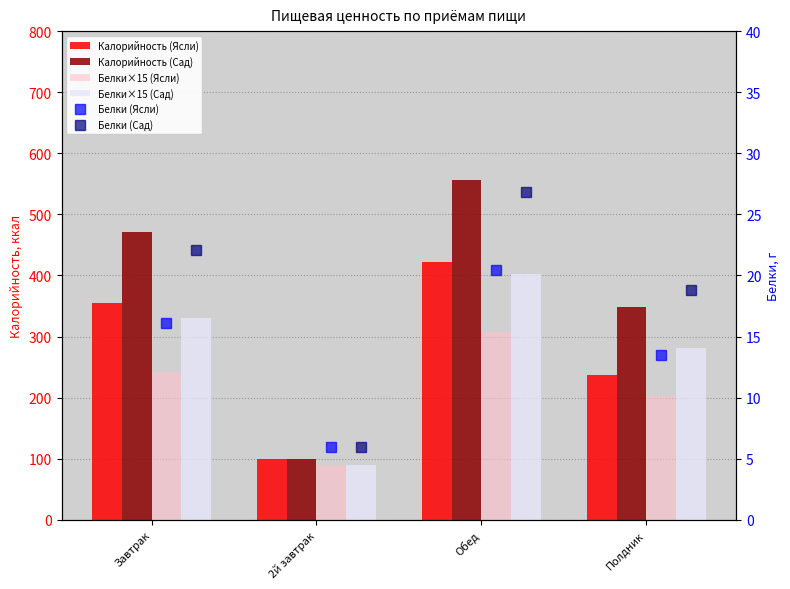

Where does the Калорийность (Ясли) series first go above 355?

Завтрак